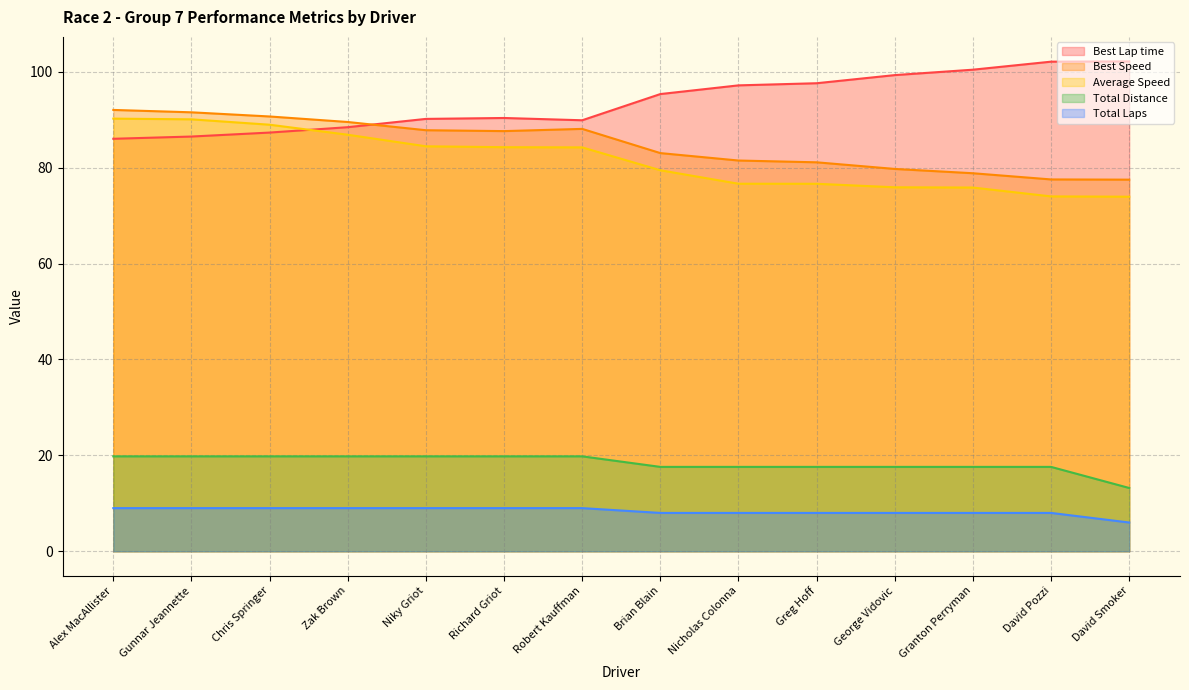

True or false: Best Lap time and Total Laps intersect in this chart.

False